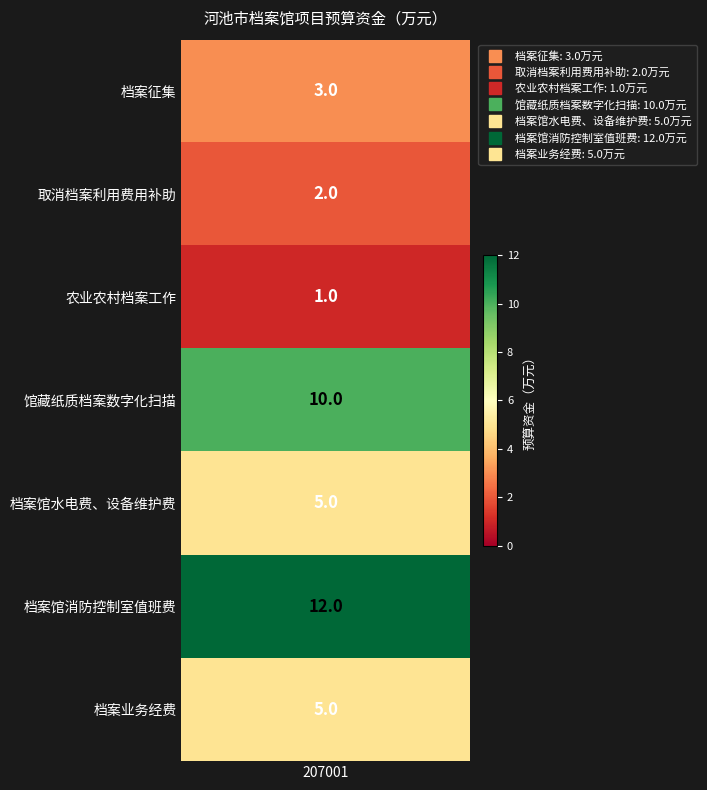

The chart shows a value of 2 at 档案征集. True or false?

False